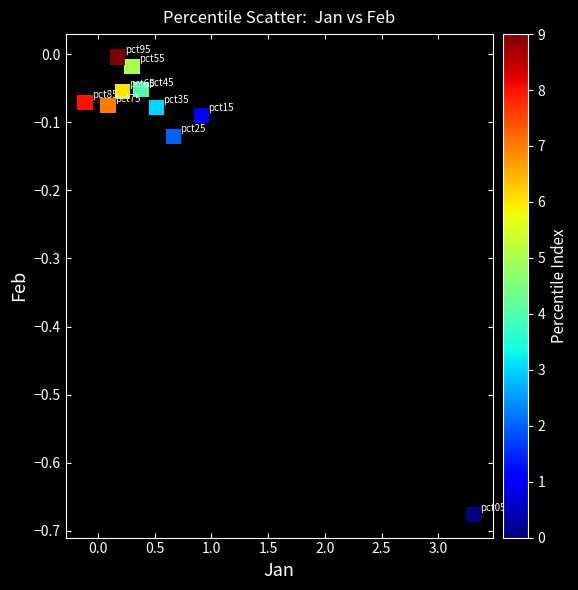

What is the range of Y values (max minus min)?

0.7